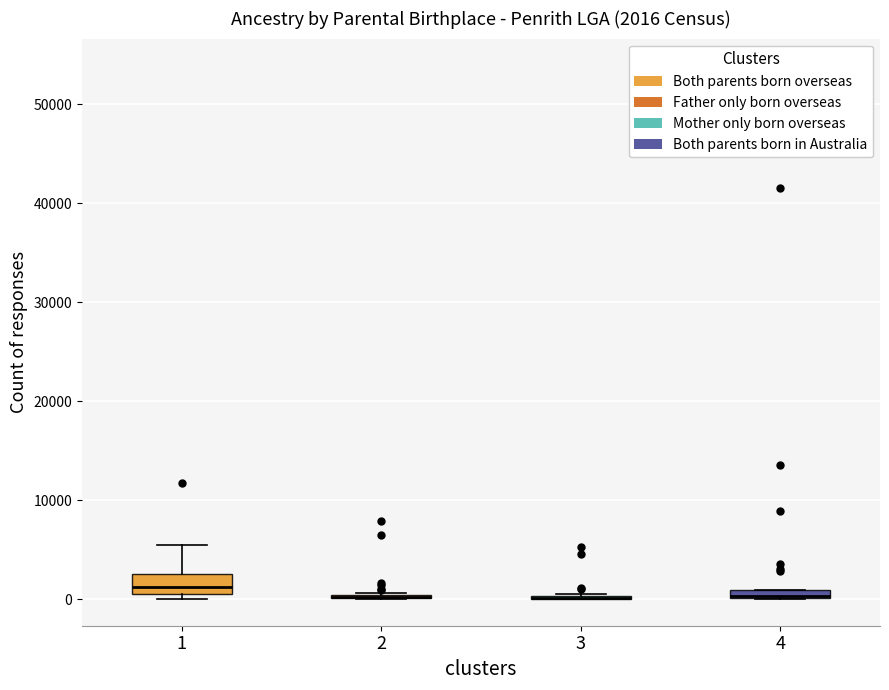

Which box is the tallest, from its lower edge to its upper edge?

1